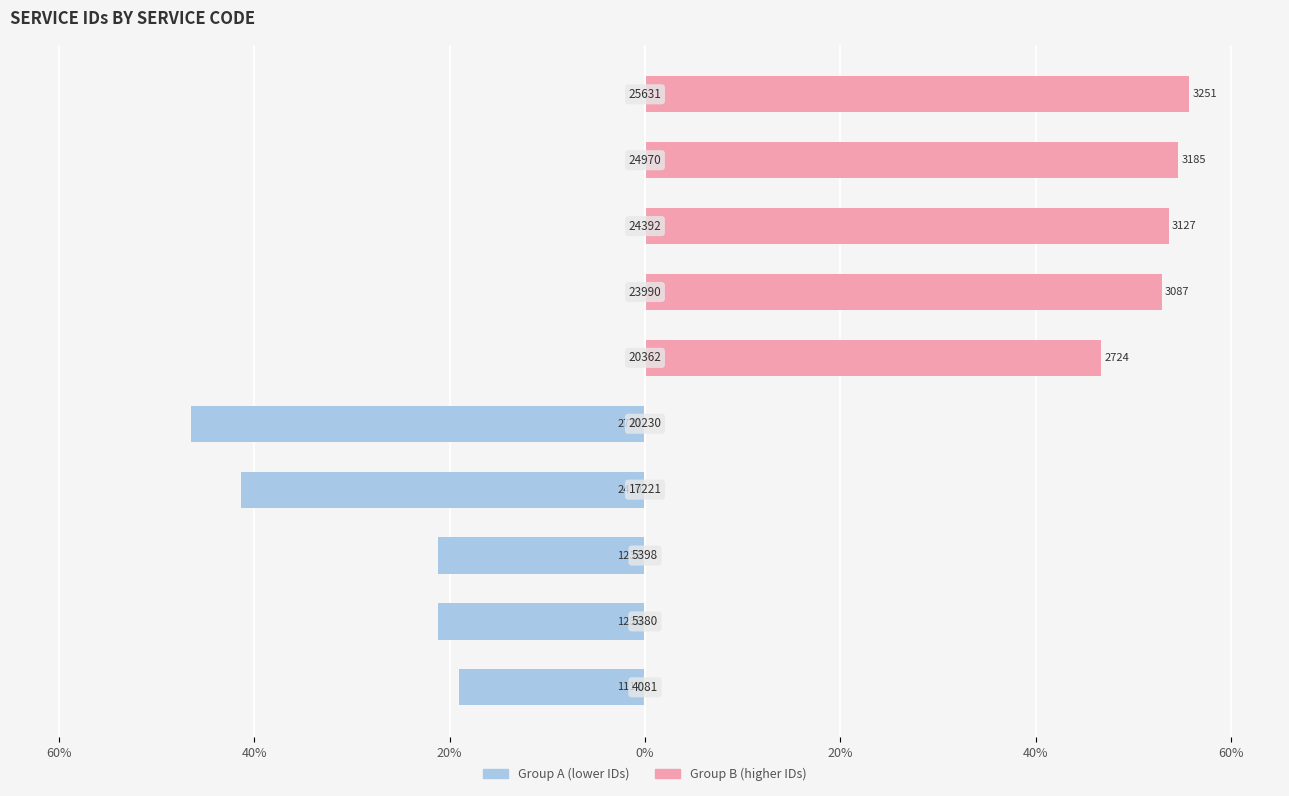

Is it true that Group A equals -21.2 at 20%?

True